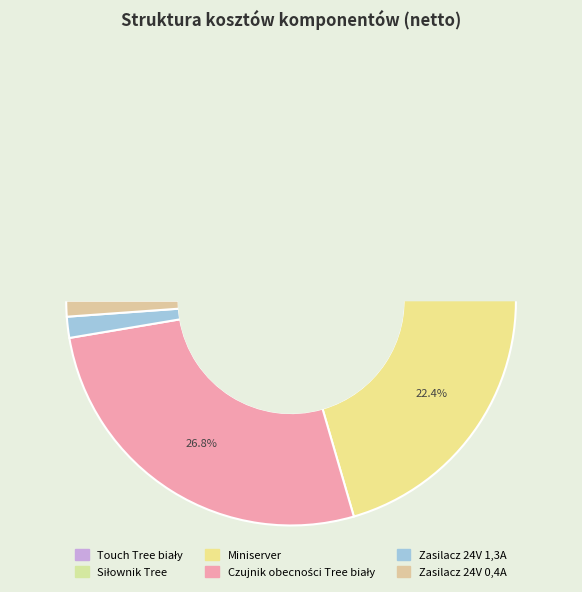

What percentage is the Czujnik obecności Tree biały slice, to the nearest percent?

27%